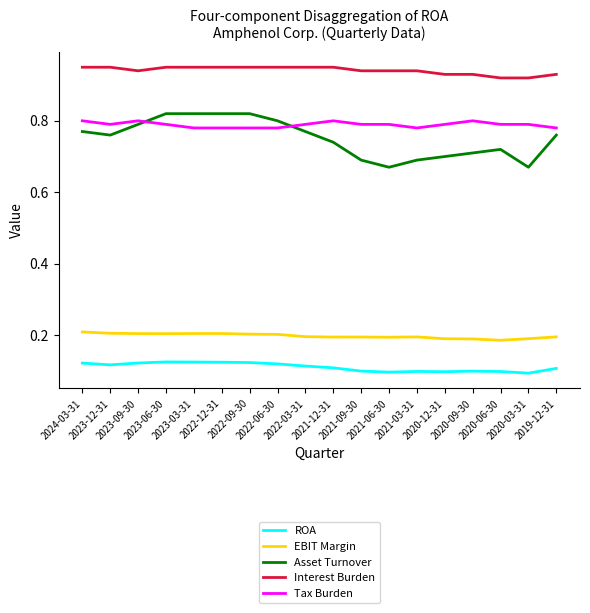

Which series has the largest range (max minus min)?

Asset Turnover